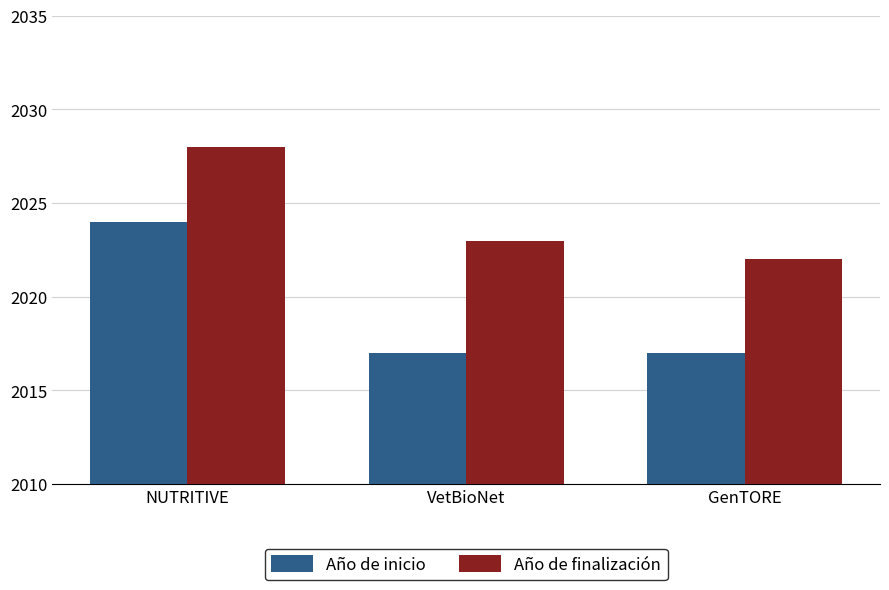

How many data points in Año de finalización are less than 2023?

1